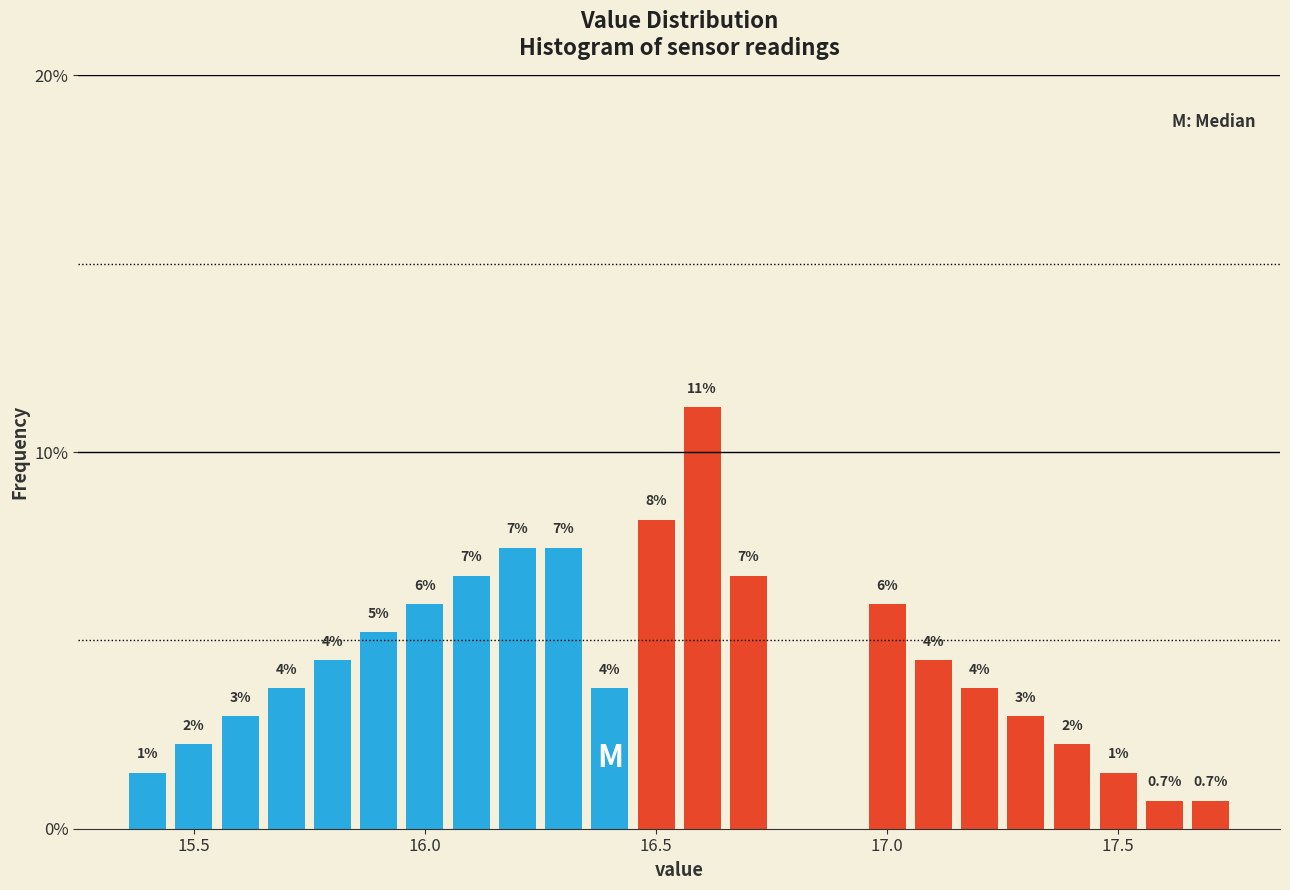

Read against the x-axis, roughly where is the centre of the tallest bar?

16.60